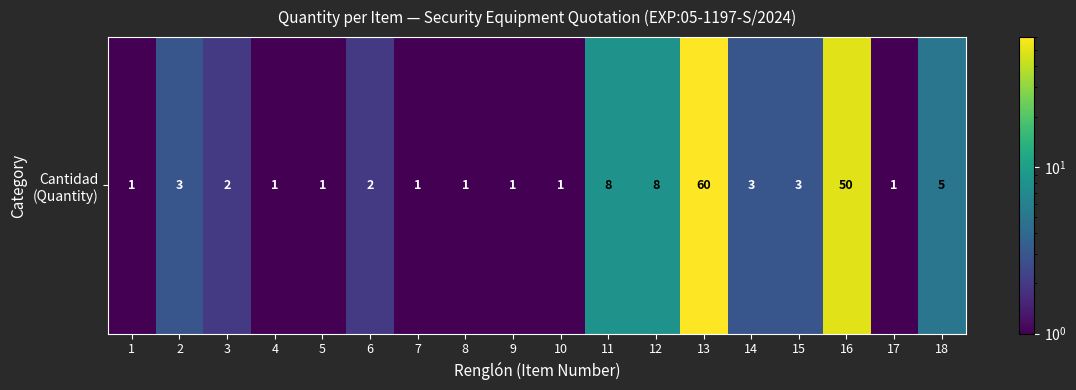

Which label corresponds to the smallest value in the chart?

1